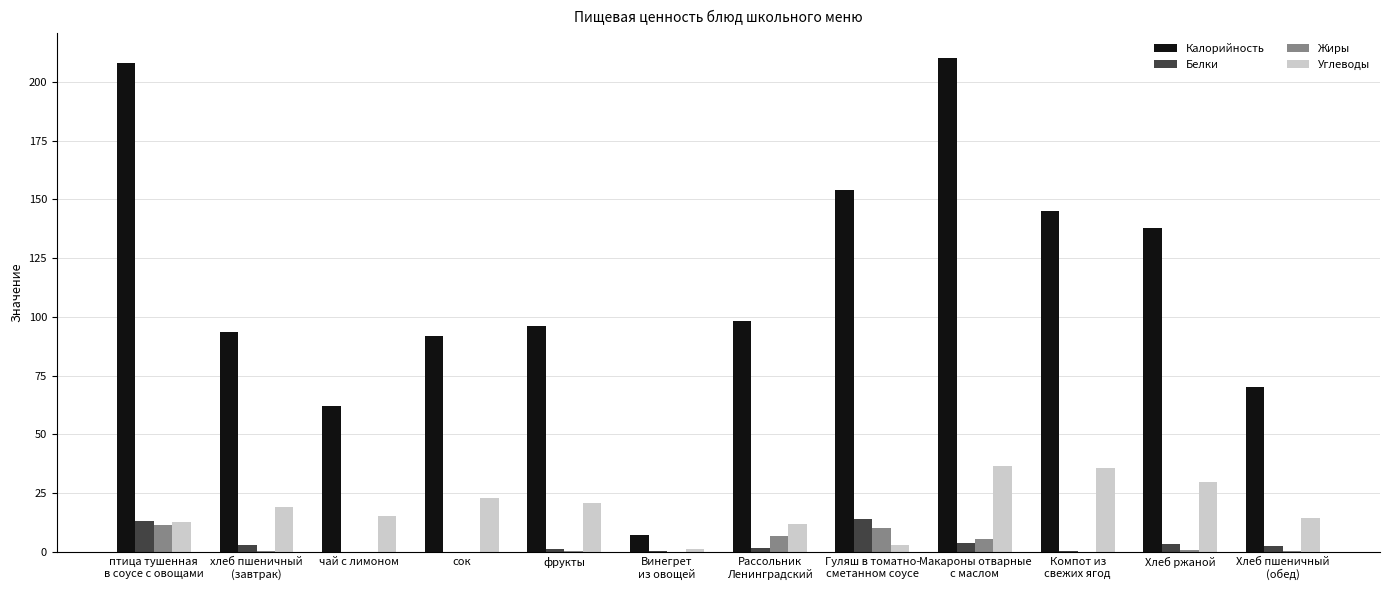

Is it true that Углеводы equals 15.2 at чай с лимоном?

True